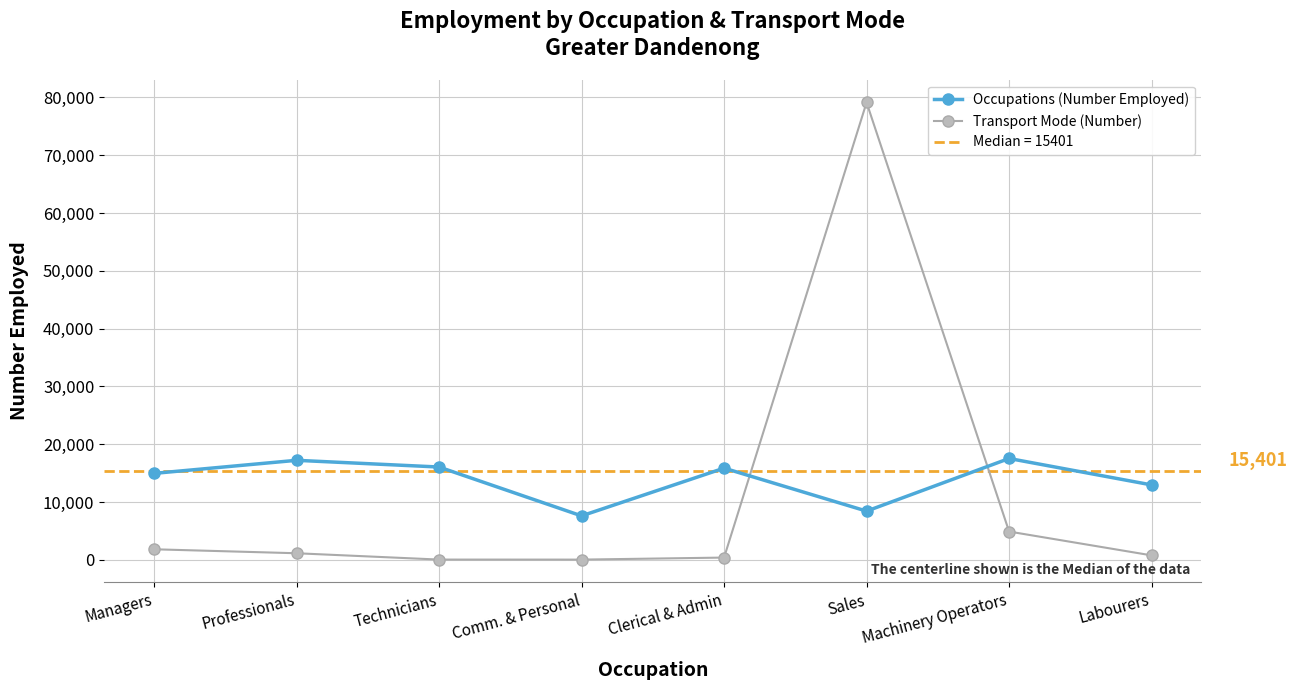

Where does the Occupations (Number Employed) series first go above 15855?

Professionals